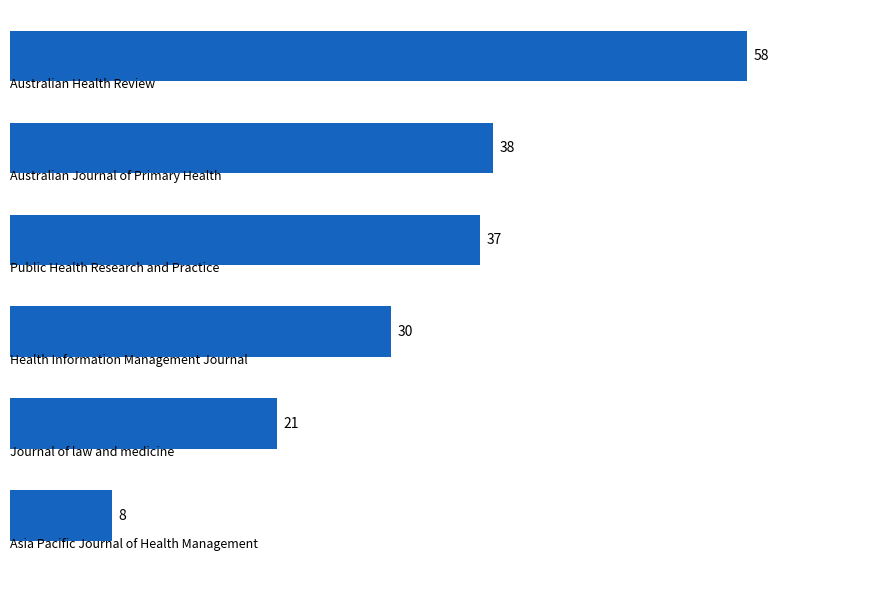

How many data points are less than 37?

3